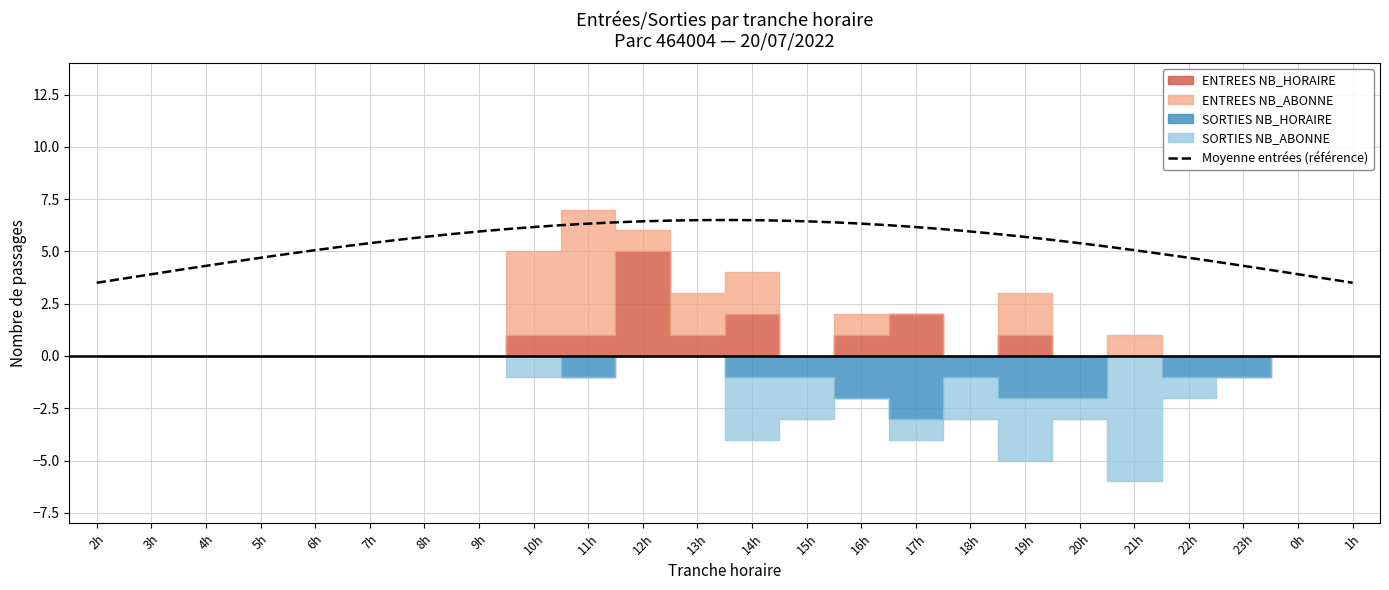

Is it true that ENTREES_NB_ABONNE equals -3 at 7?

False